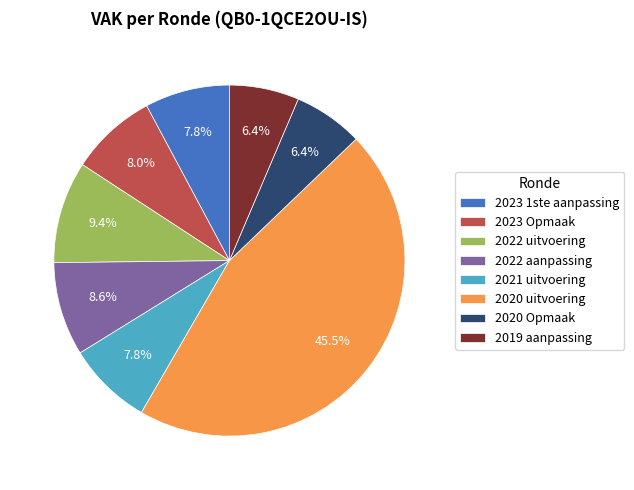

Count the number of slices in the pie.

8